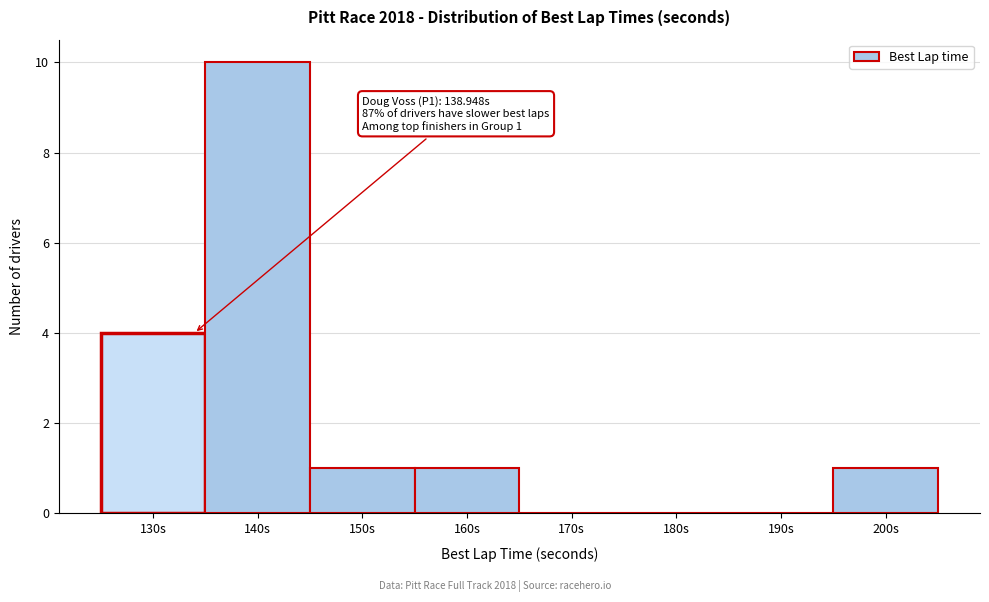

Reading left to right, extract all data points from this chart.

130s=4	140s=10	150s=1	160s=1	170s=0	180s=0	190s=0	200s=1